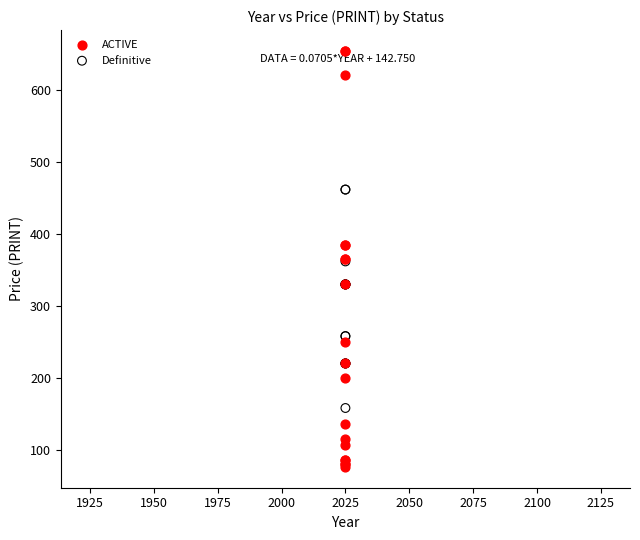

Which series has the widest spread of Y values?

ACTIVE